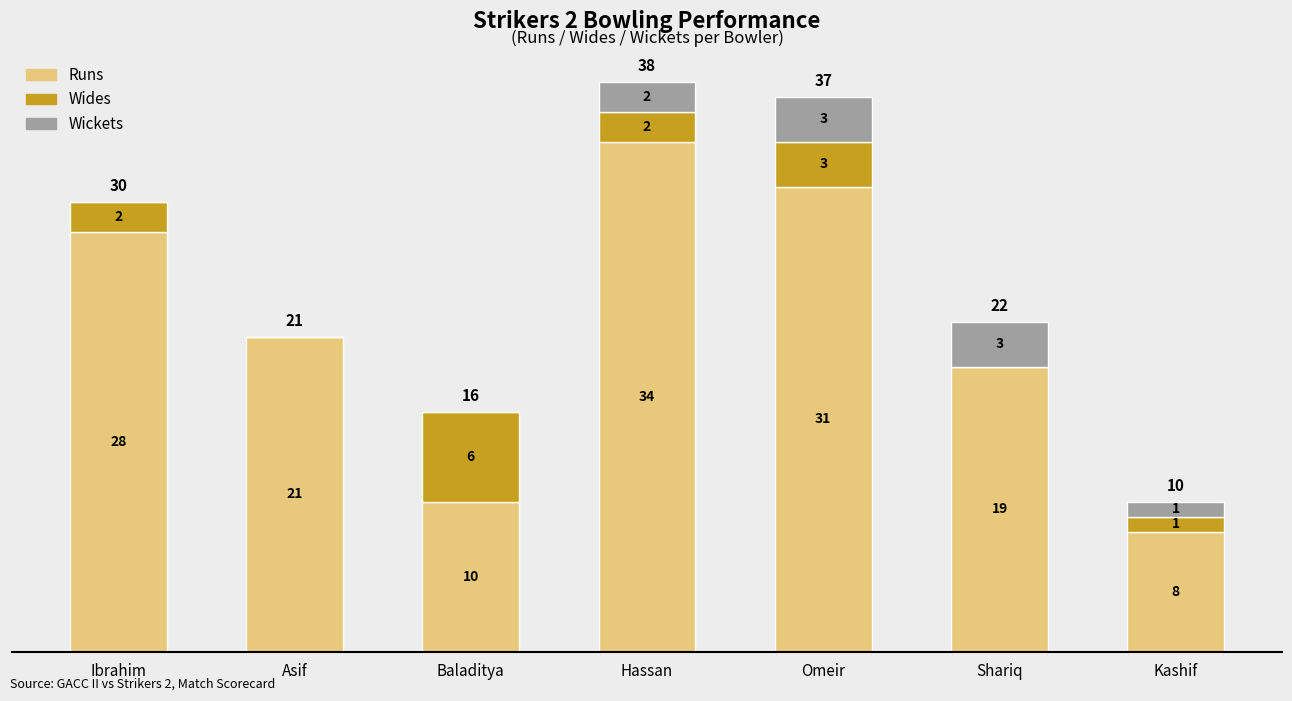

Reading left to right, what are the values for Runs?

Ibrahim=28	Asif=21	Baladitya=10	Hassan=34	Omeir=31	Shariq=19	Kashif=8